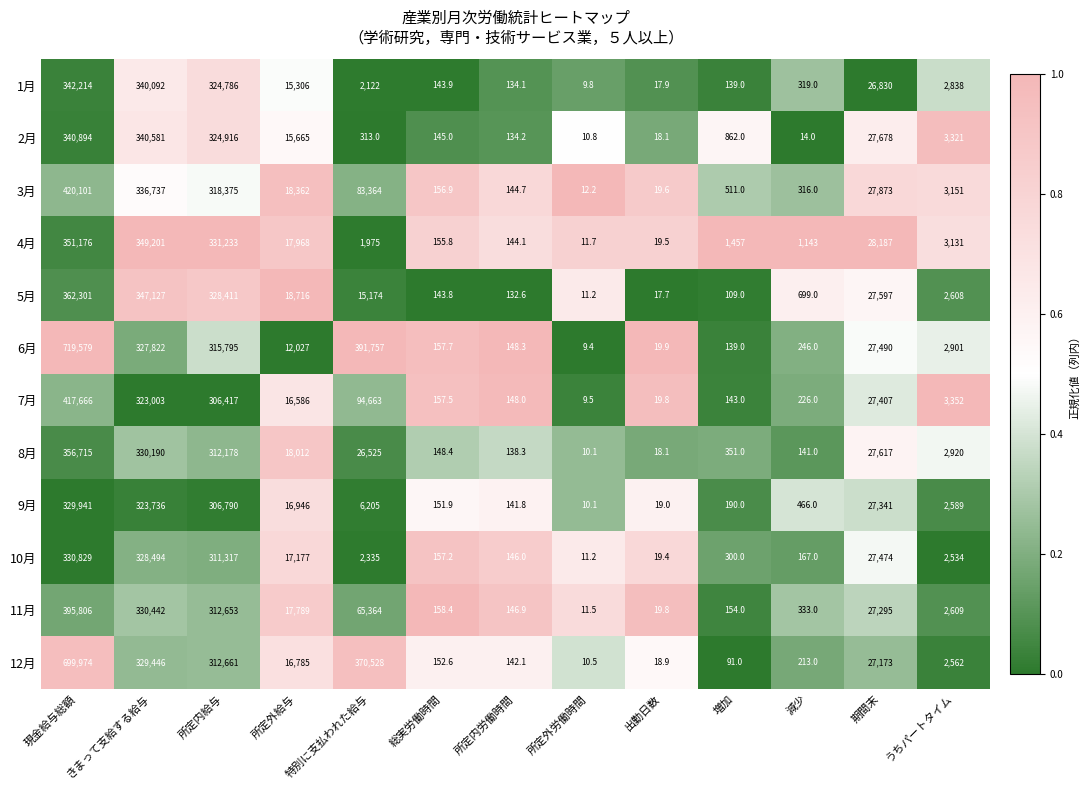

Which label corresponds to the smallest value in the chart?

所定外労働時間